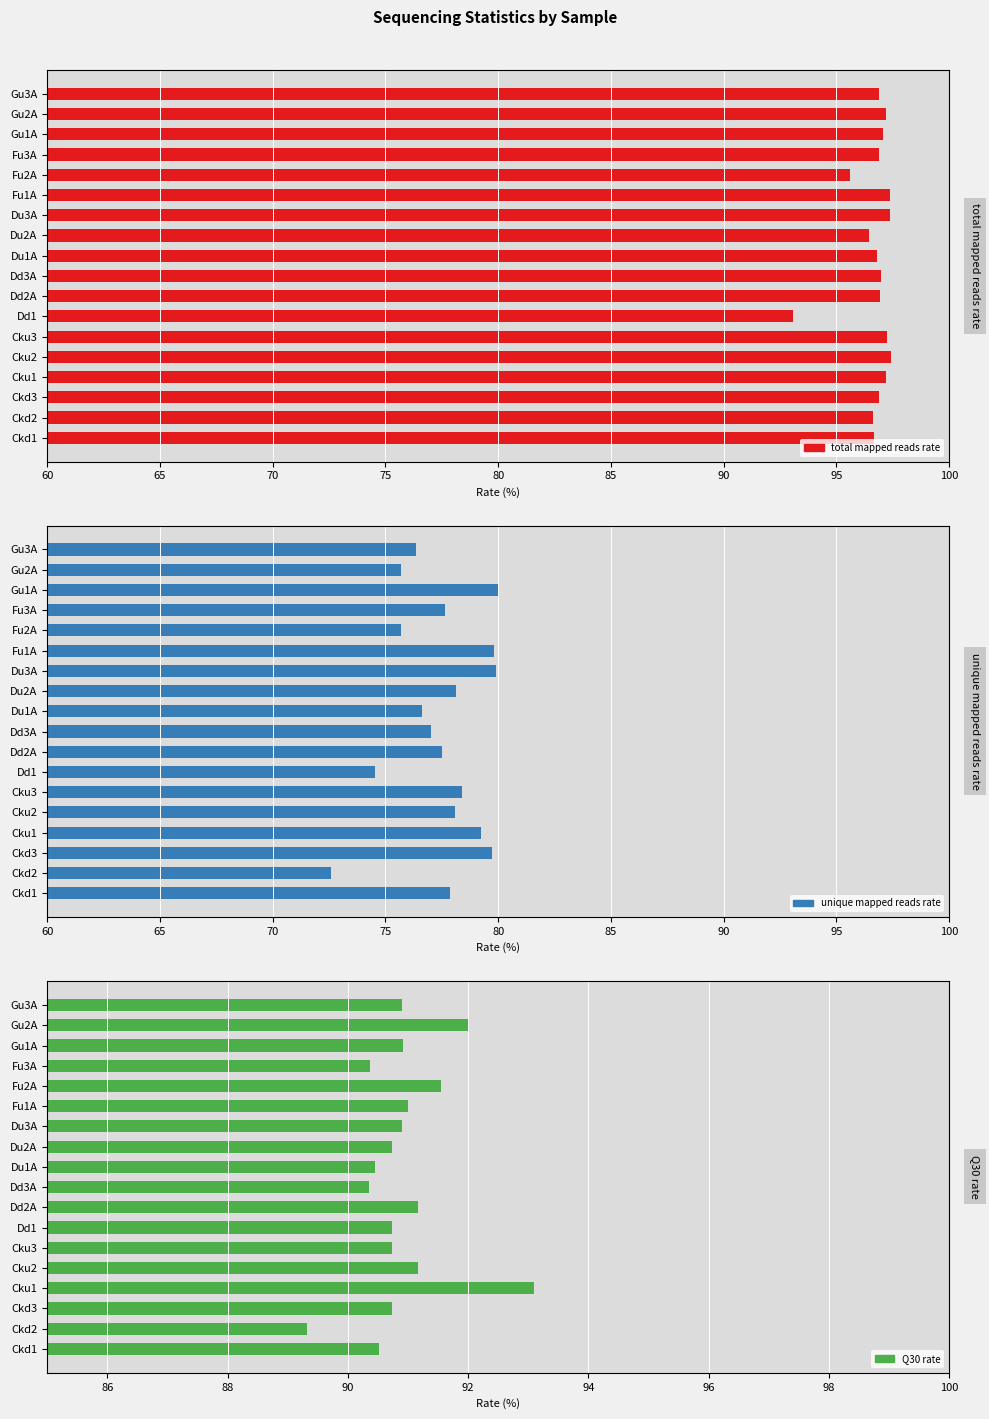

List the series in order of their peak value, lowest first.

unique mapped reads rate, Q30 rate, total mapped reads rate